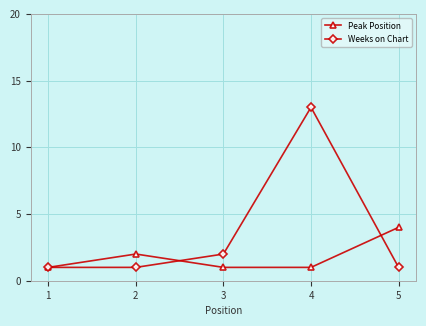

Which category has the highest value in the Peak Position series?

5